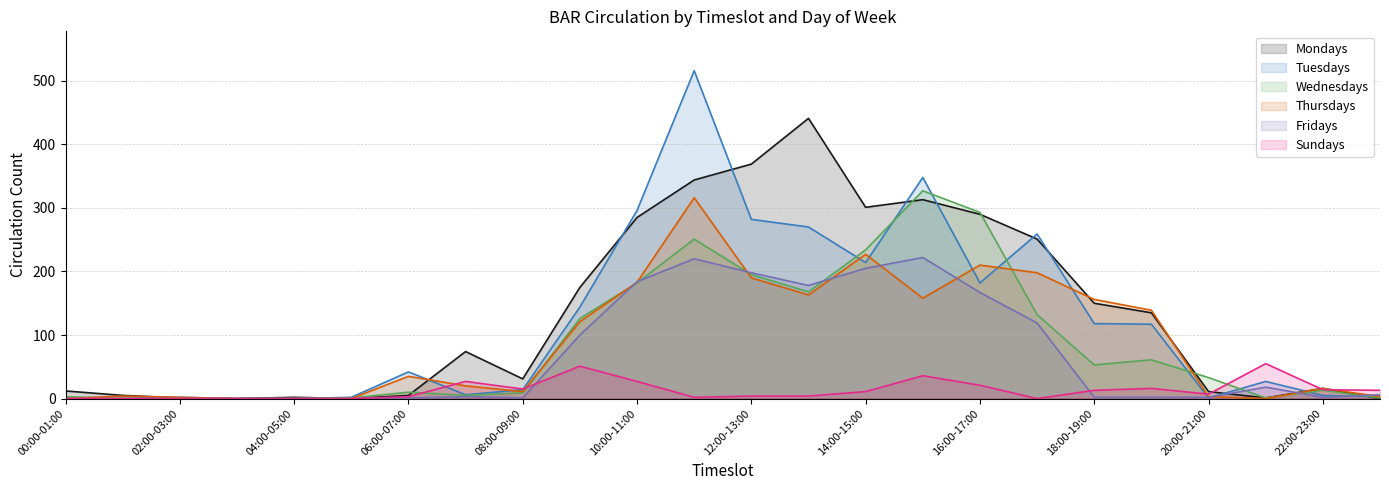

True or false: Fridays and Wednesdays intersect in this chart.

True